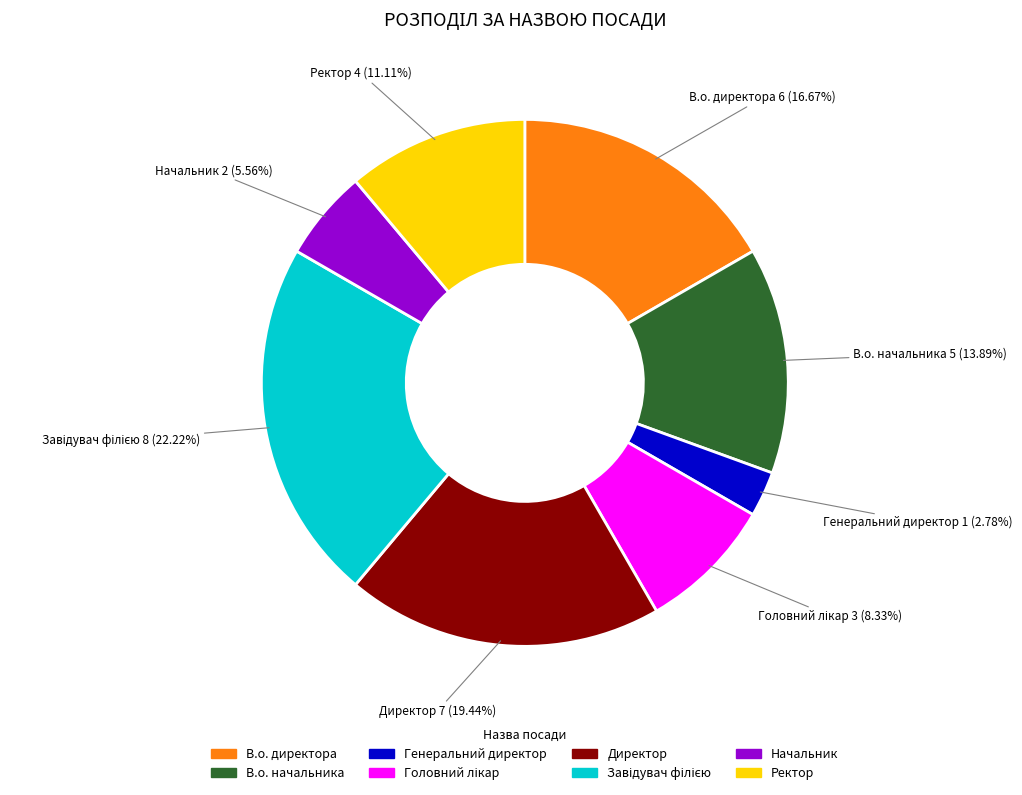

Is there a majority slice in this chart?

No